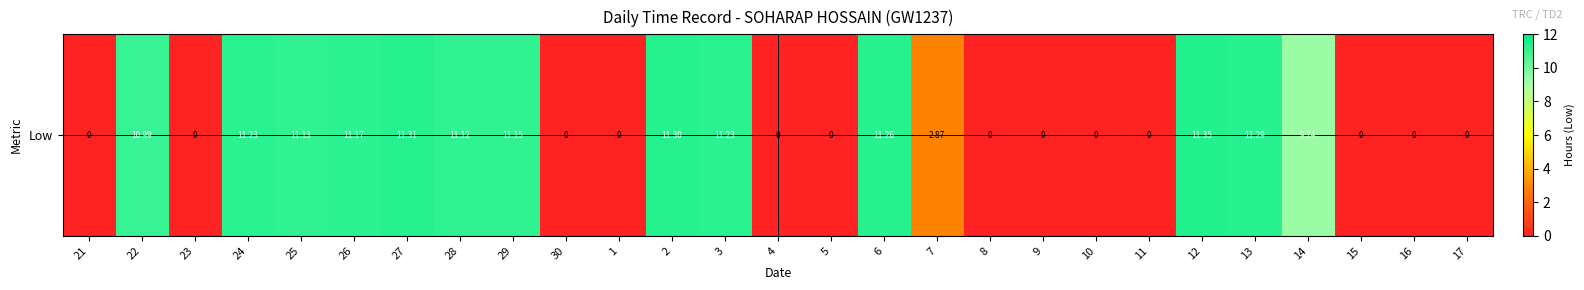

How many series are shown in this chart?

1